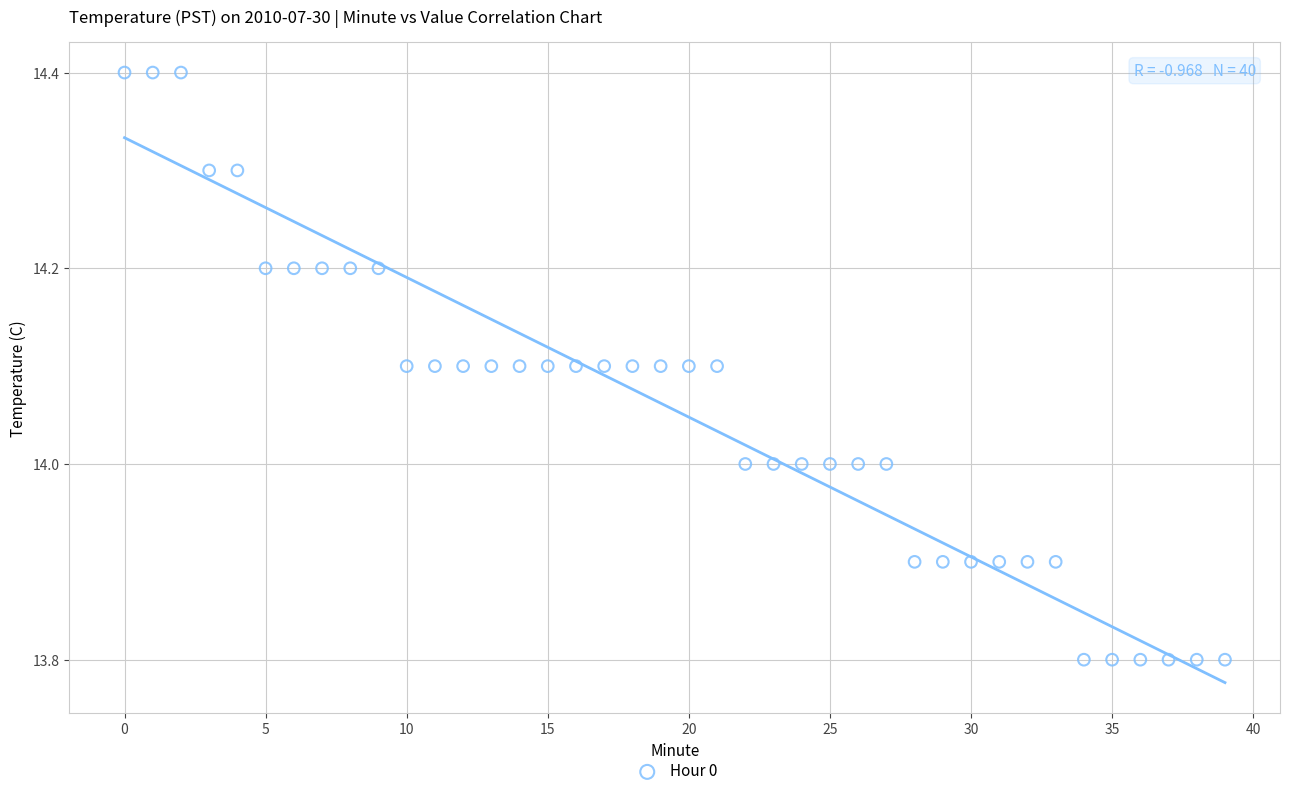

What is the range of Y values (max minus min)?

0.6